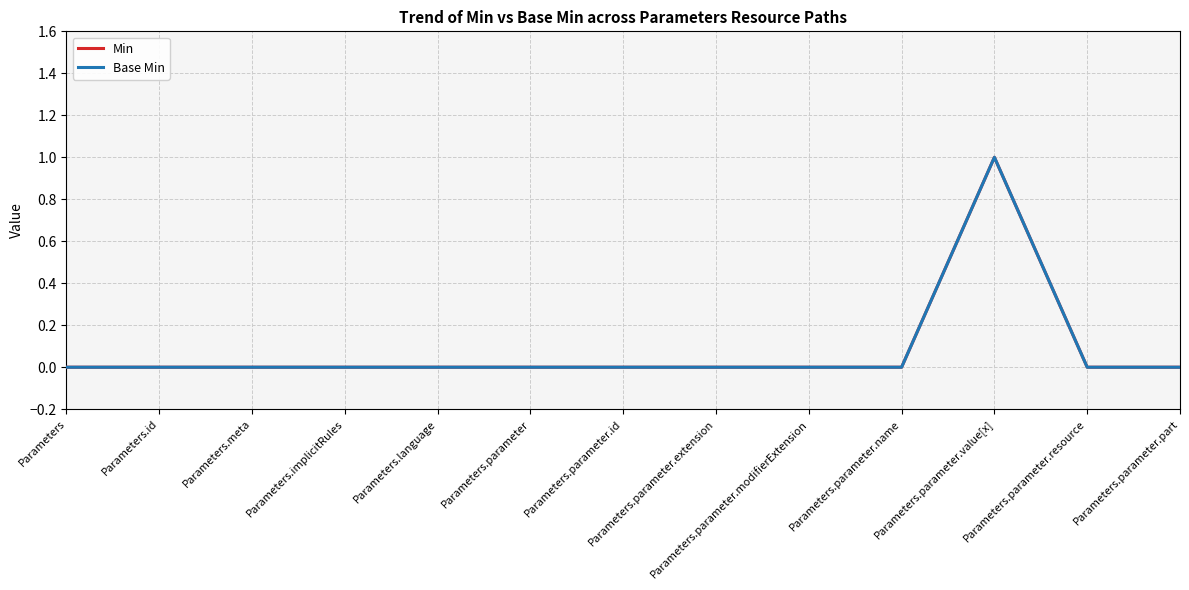

Is this an area chart (filled region under the line)?

No